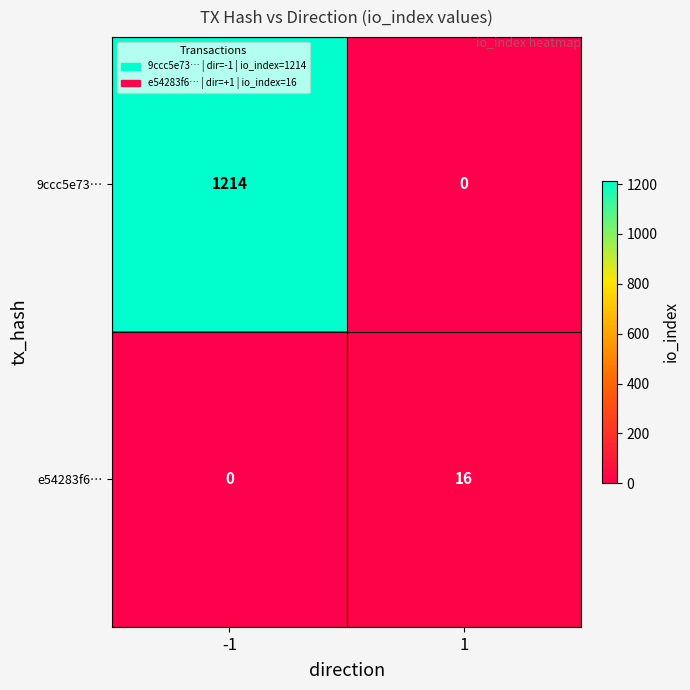

How many series are shown in this chart?

2